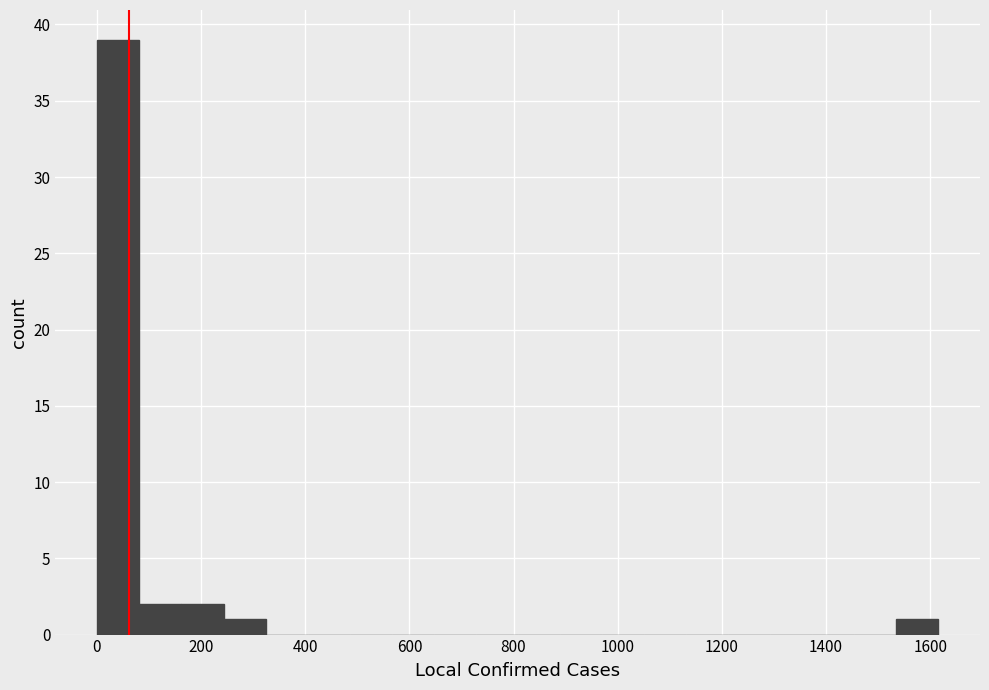

Reading left to right, list every bar in this chart as the range it spans on the x-axis followed by its height. Neither the bar edges nor the heights are printed on the chart, so give them approximately, as read against the axes.

0 to 80: 39
80 to 160: 2
160 to 240: 2
240 to 320: 1
320 to 400: 0
400 to 480: 0
480 to 560: 0
560 to 640: 0
640 to 720: 0
720 to 800: 0
800 to 880: 0
880 to 960: 0
960 to 1060: 0
1060 to 1140: 0
1140 to 1220: 0
1220 to 1300: 0
1300 to 1380: 0
1380 to 1460: 0
1460 to 1540: 0
1540 to 1620: 1